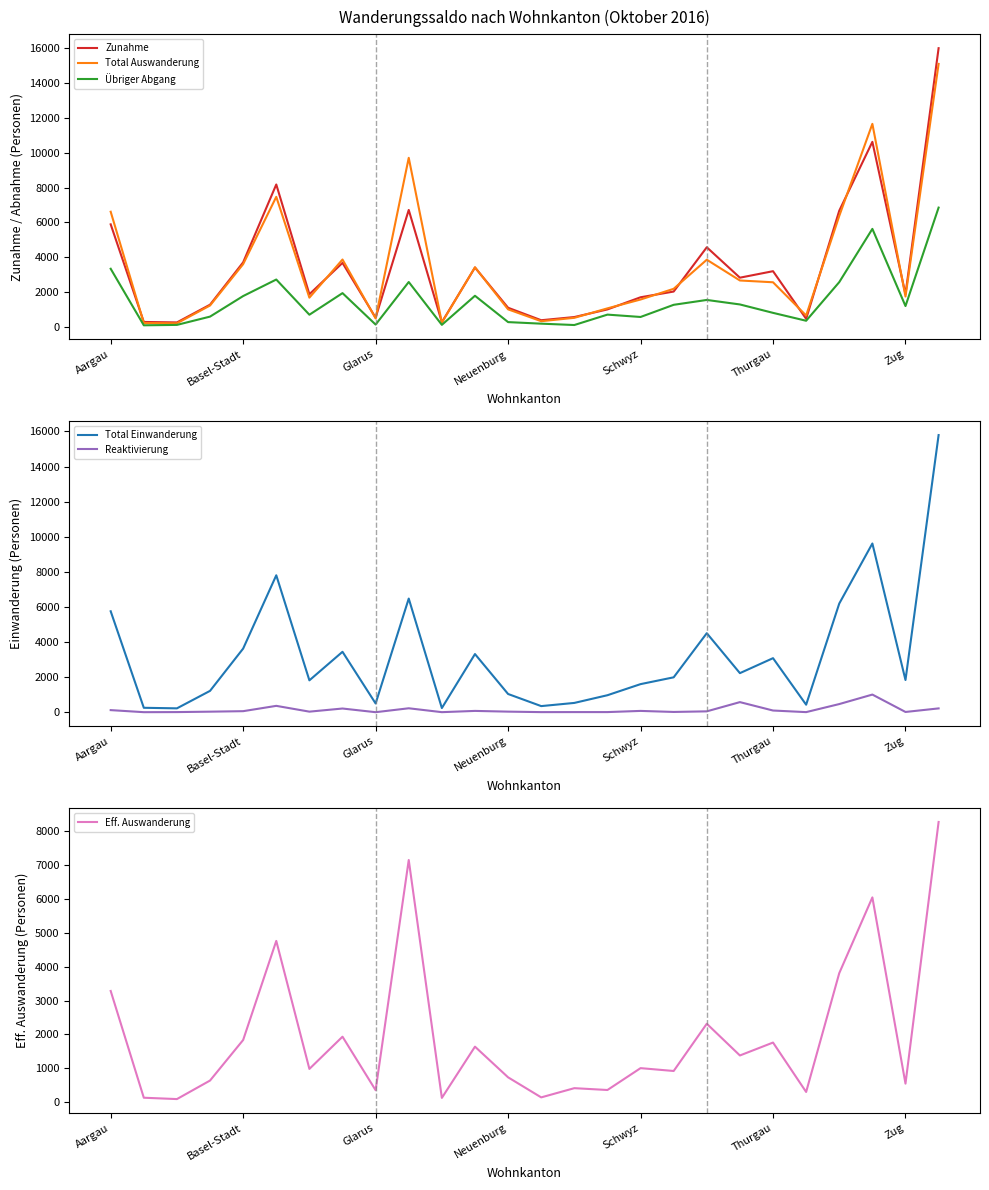

Which has a higher value, Schwyz or Neuenburg?

Schwyz